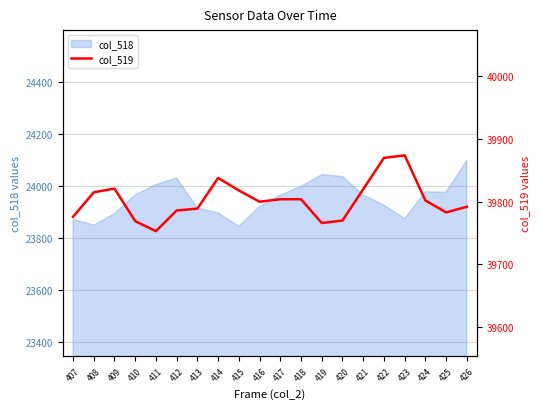

True or false: there are more than 1 points higher than both neighbors.

True